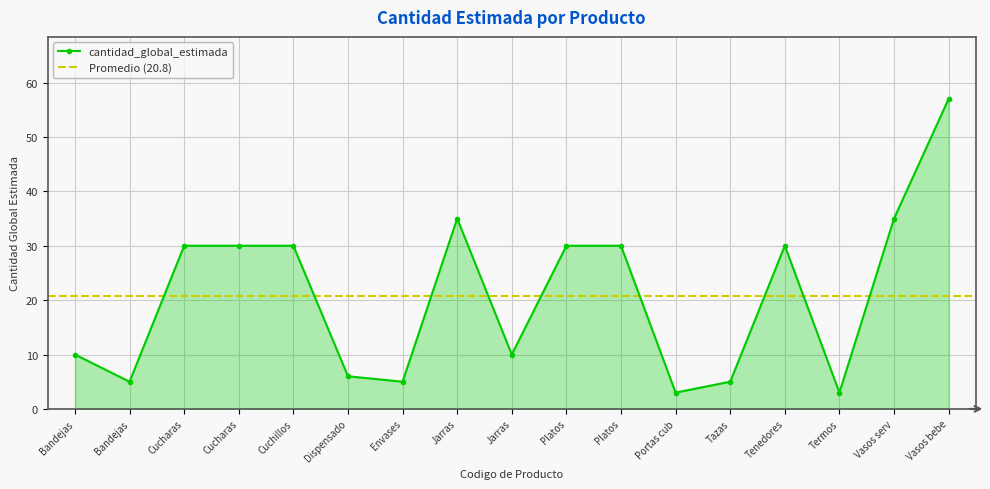

How many interior local valleys (lower than both neighbors) does the data have?

5